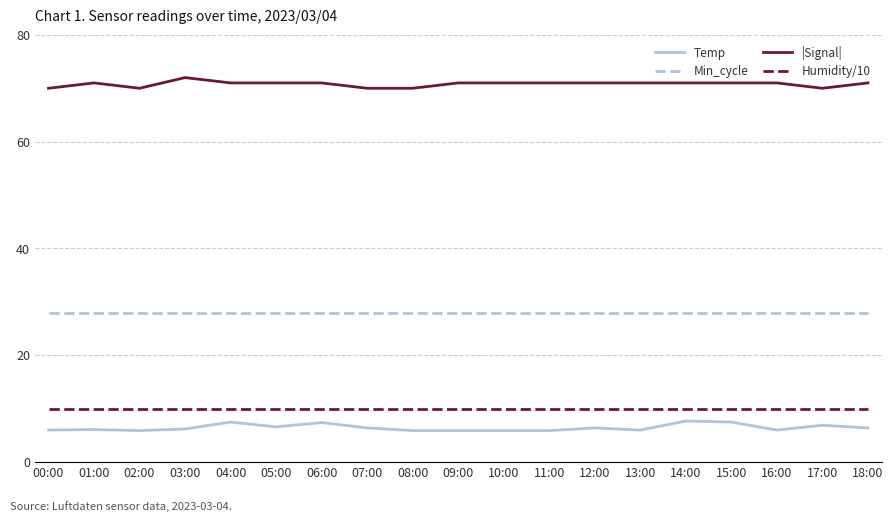

What is the difference between the maximum and minimum values in the |Signal| series?

2.0